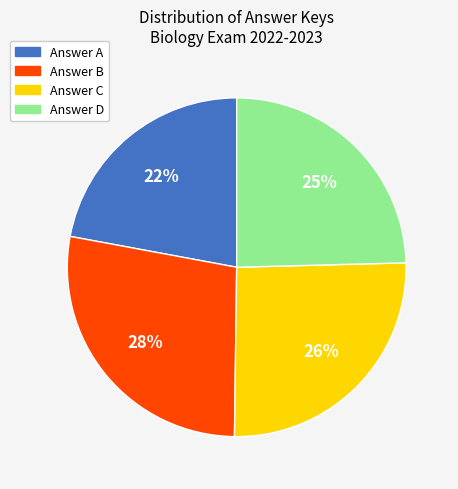

How many segments does this pie chart have?

4